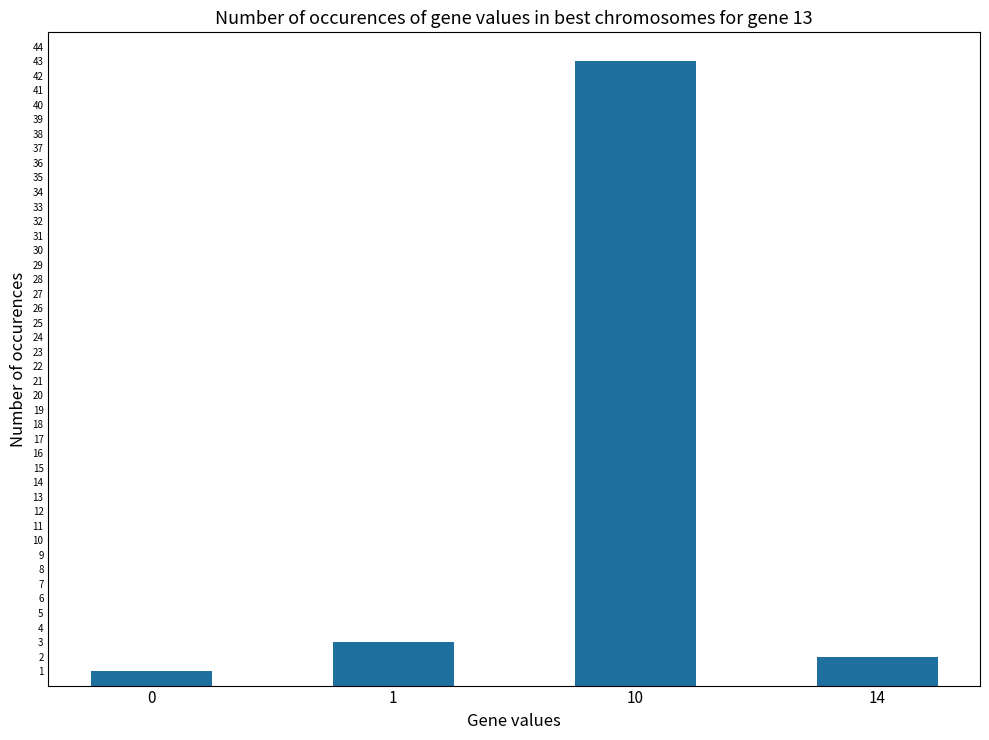

What is the maximum value shown in the chart?

43